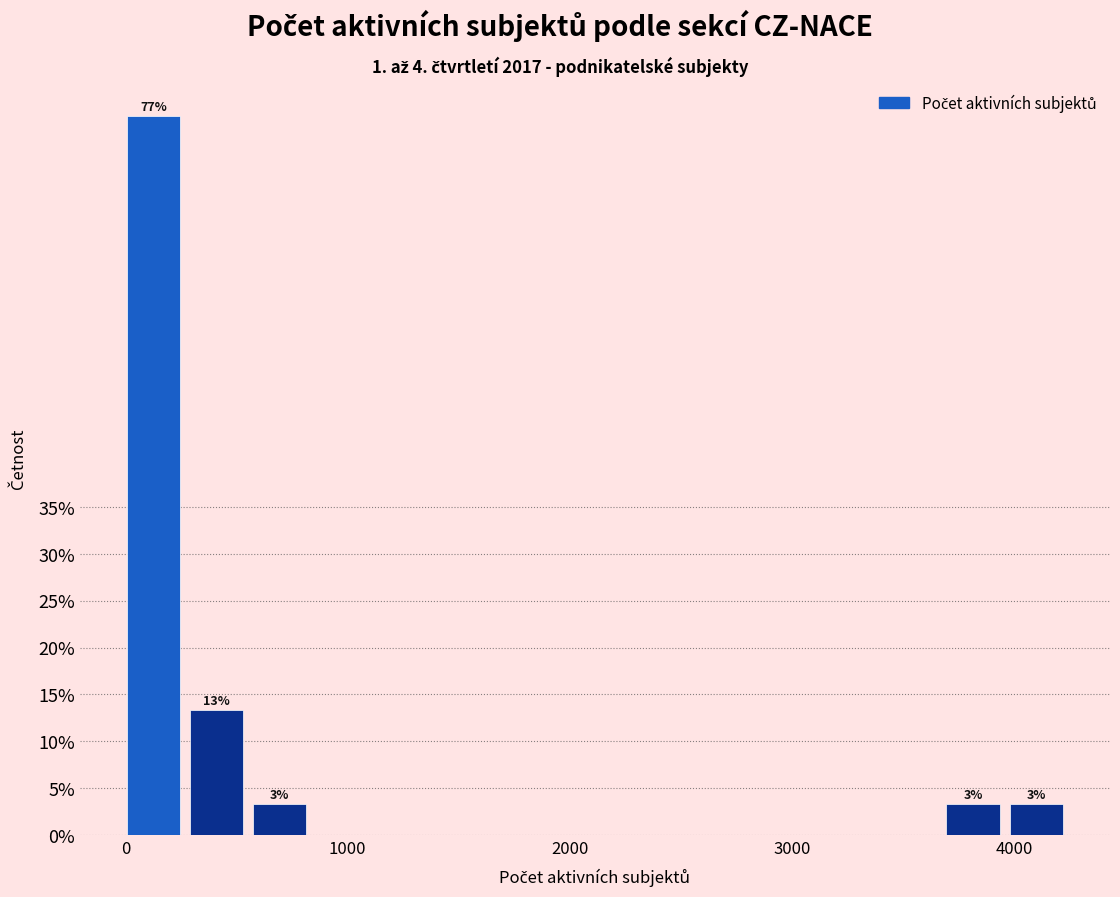

Around what value on the x-axis is the tallest bar? Give the approximate position of its centre, as read against the axis.

100